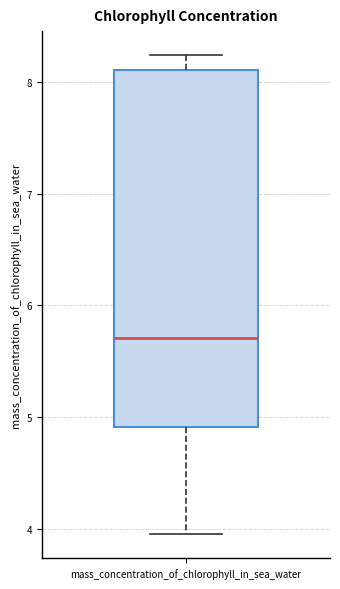

Where does the lower whisker of the box for mass_concentration_of_chlorophyll_in_sea_water end on the y-axis? The values are not printed on the chart, so give them approximately, as read against the axis.

4.0